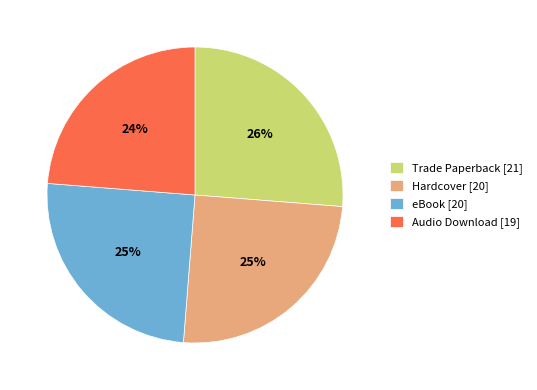

What percentage is the Hardcover slice, to the nearest percent?

25%